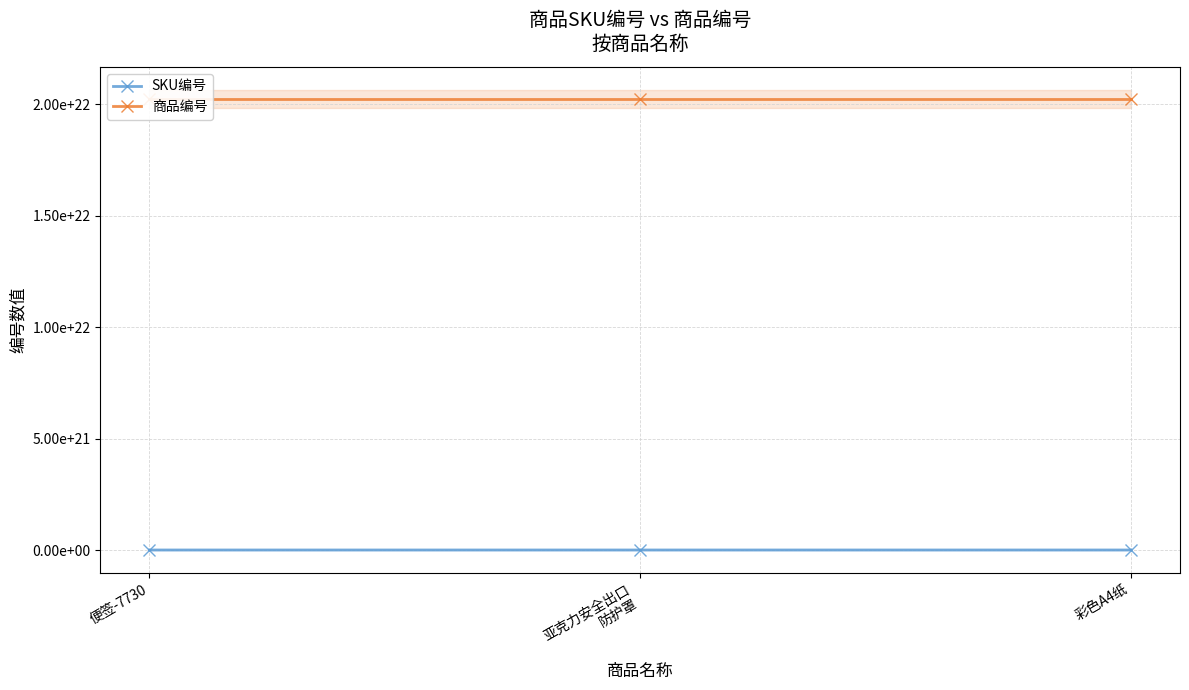

Reading left to right, transcribe all the data shown in this chart.

SKU编号: 7203135276280119296	7202016122999341056	7194808549980176384
商品编号: 20240000000000000000000	20240000000000000000000	20240000000000000000000